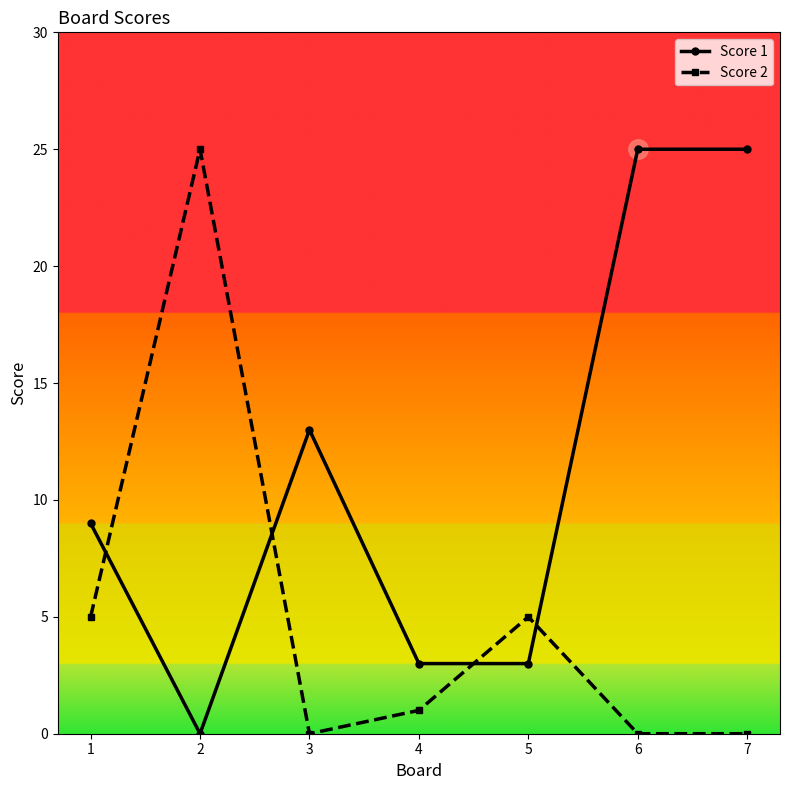

Between which two adjacent categories do Score 1 and Score 2 first intersect?

1 and 2